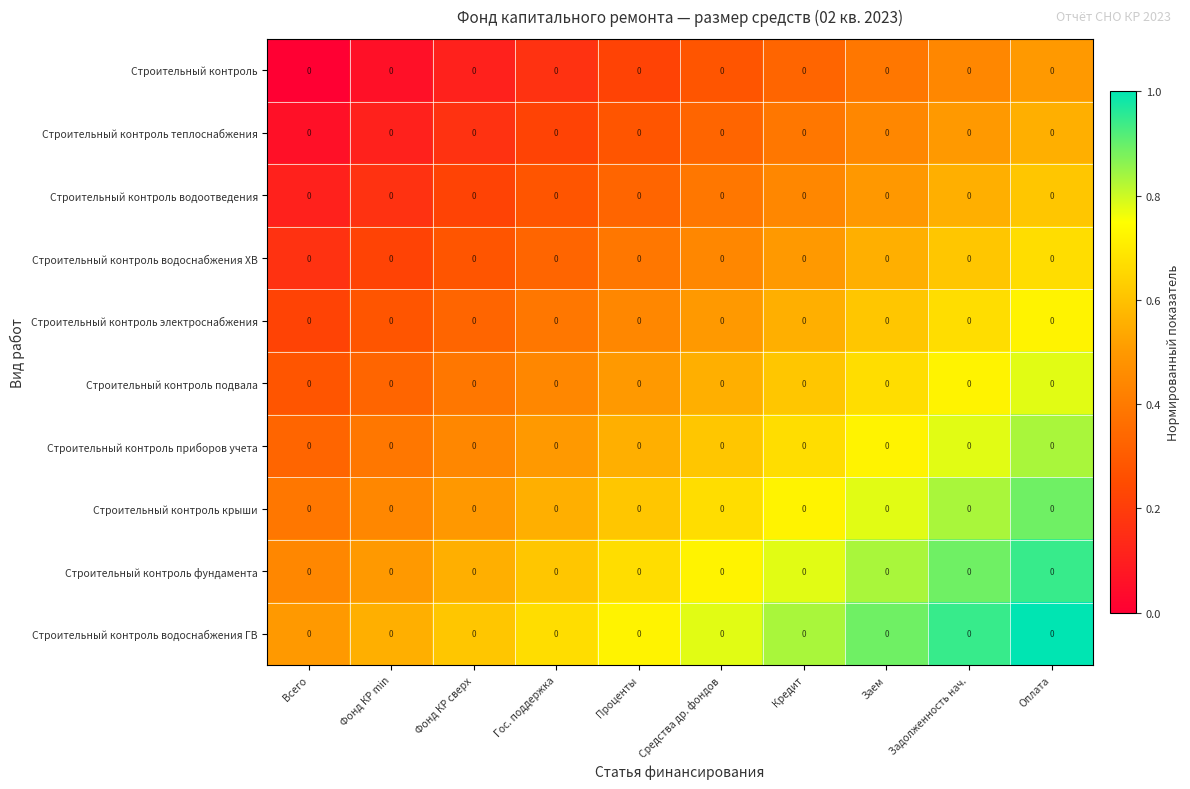

Is it true that Строительный контроль водоотведения equals 0.5 at Проценты?

False